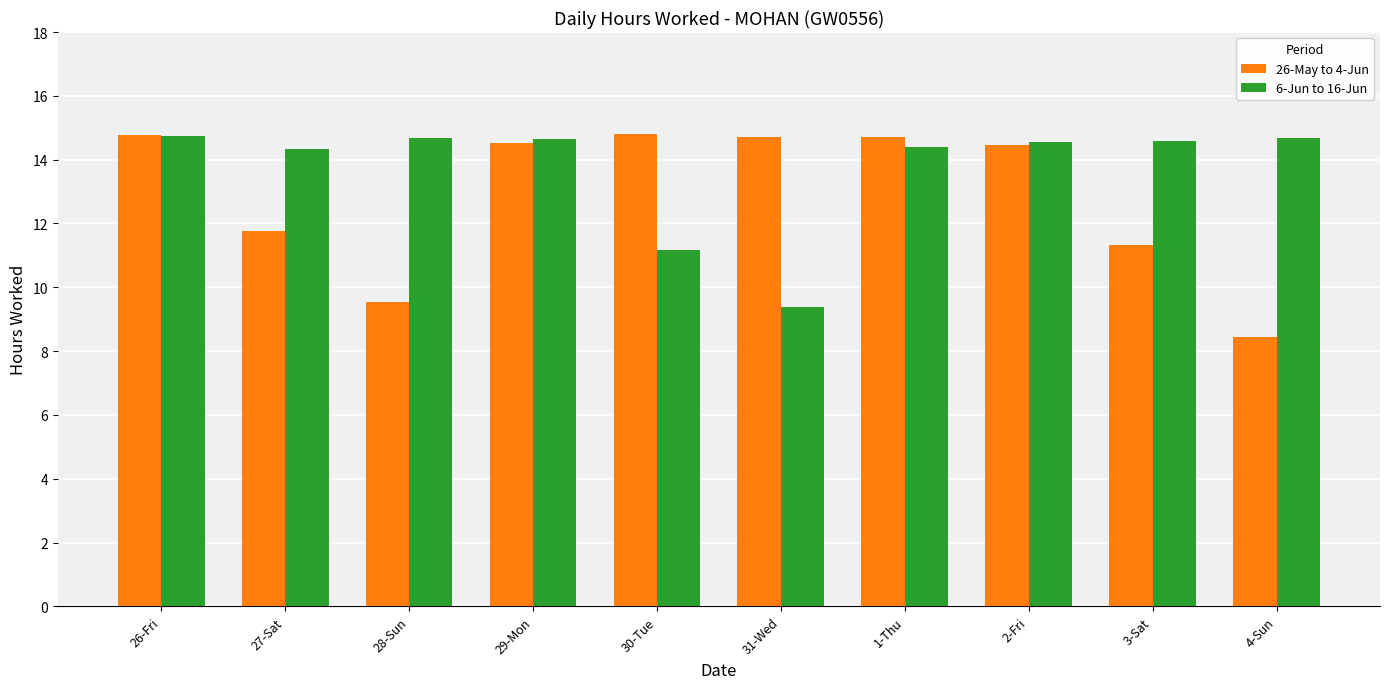

Which label corresponds to the smallest value in the chart?

4-Sun